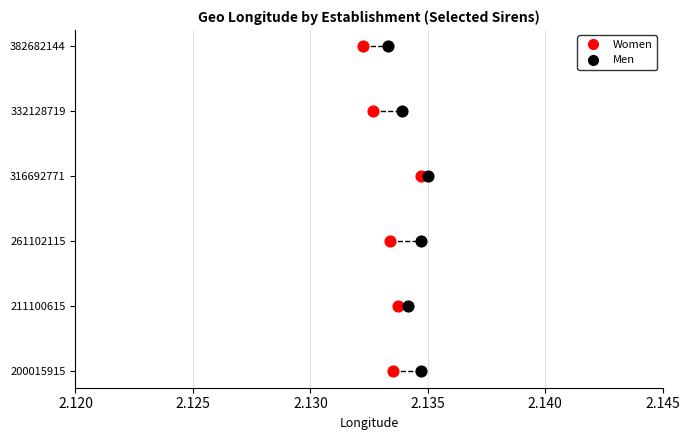

What are all the series names shown in the legend?

Women, Men